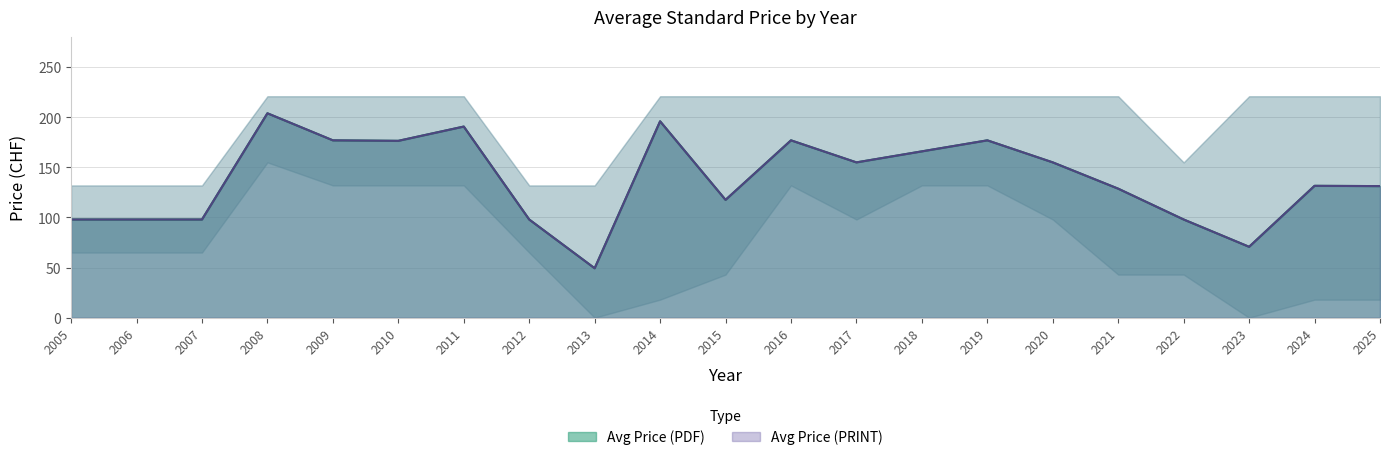

True or false: Avg Price (PDF) and Avg Price (PRINT) intersect in this chart.

False